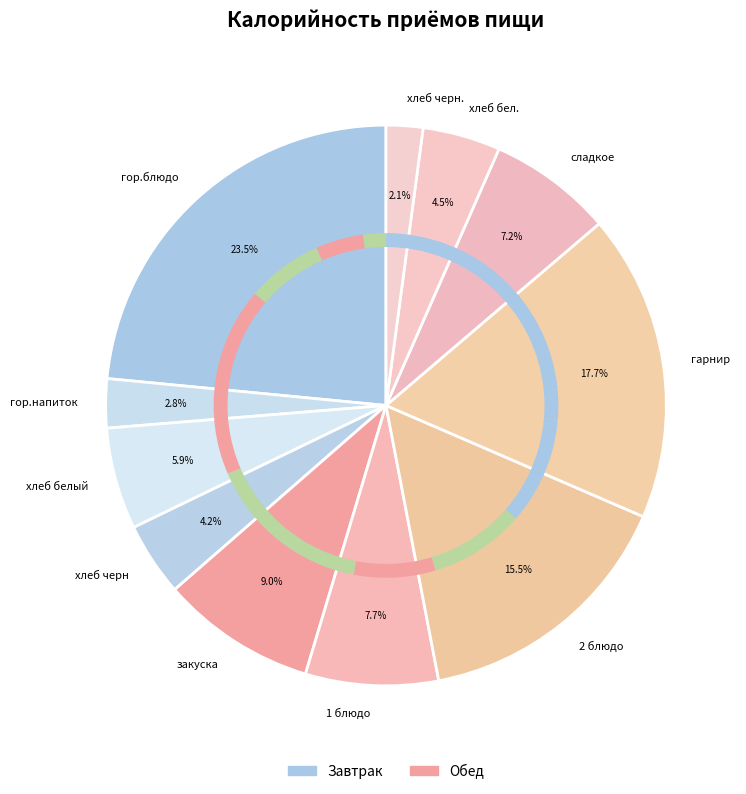

Which category has the smallest portion of the pie?

хлеб черн.